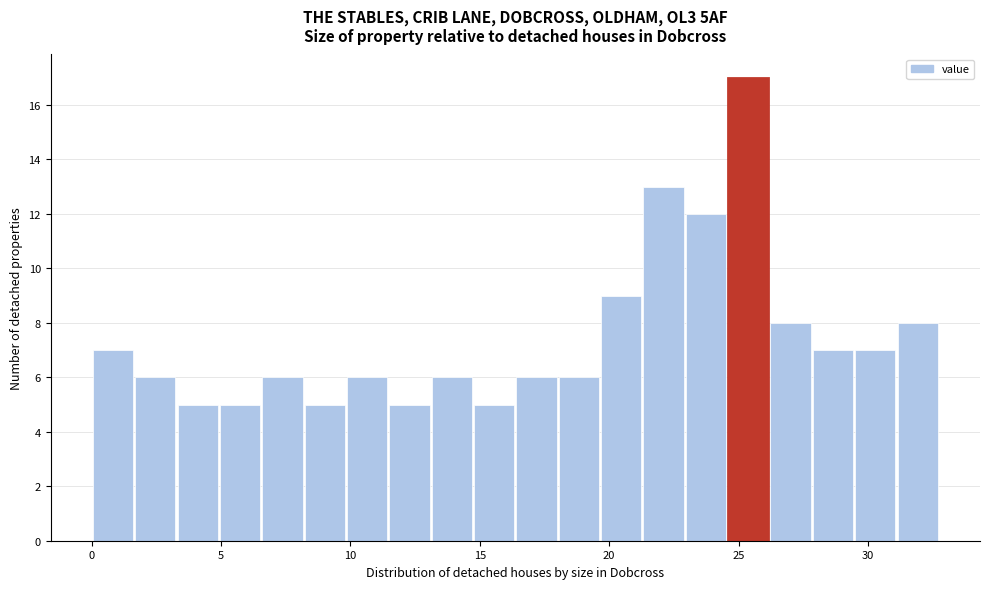

Around what value on the x-axis is the tallest bar? Give the approximate position of its centre, as read against the axis.

25.5